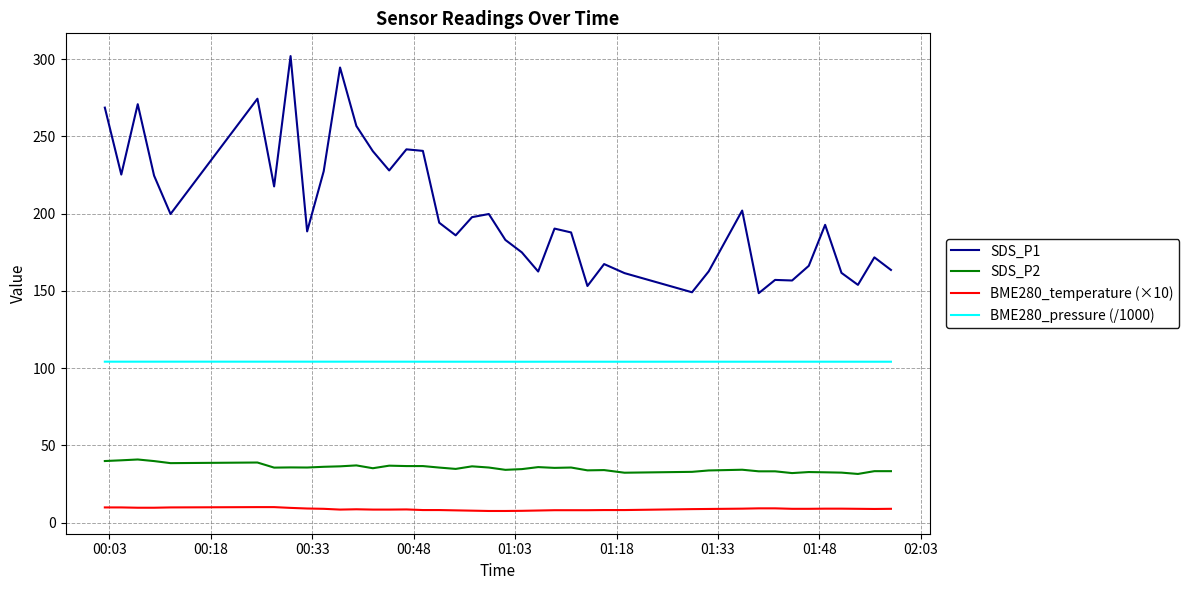

How many distinct data groups are displayed?

4